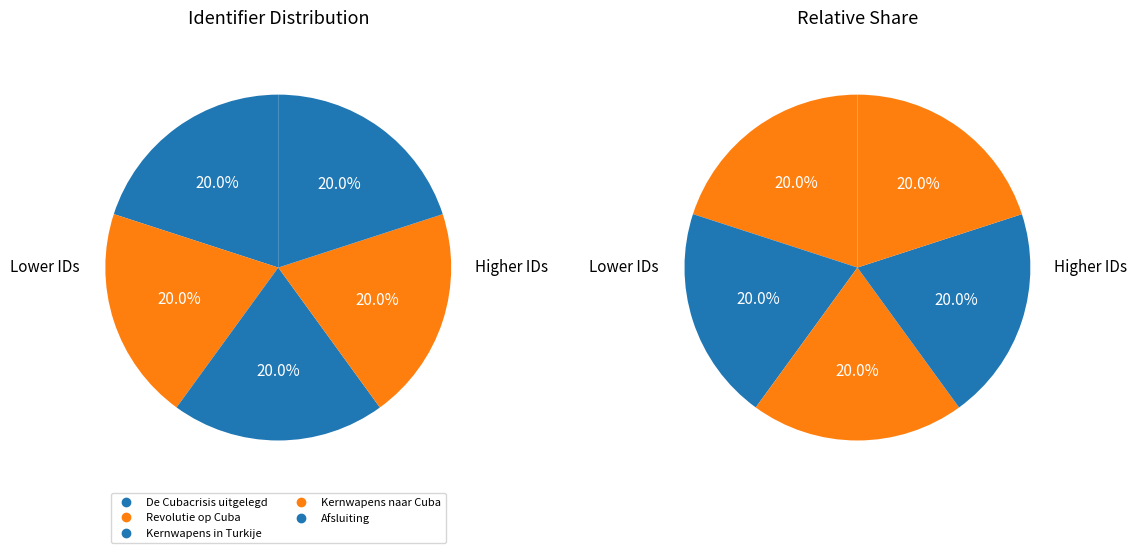

Is it true that Kernwapens naar Cuba is 12% of the pie?

False